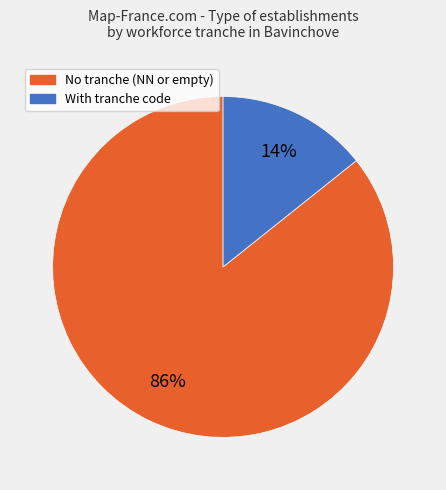

Does any single category account for the majority?

Yes